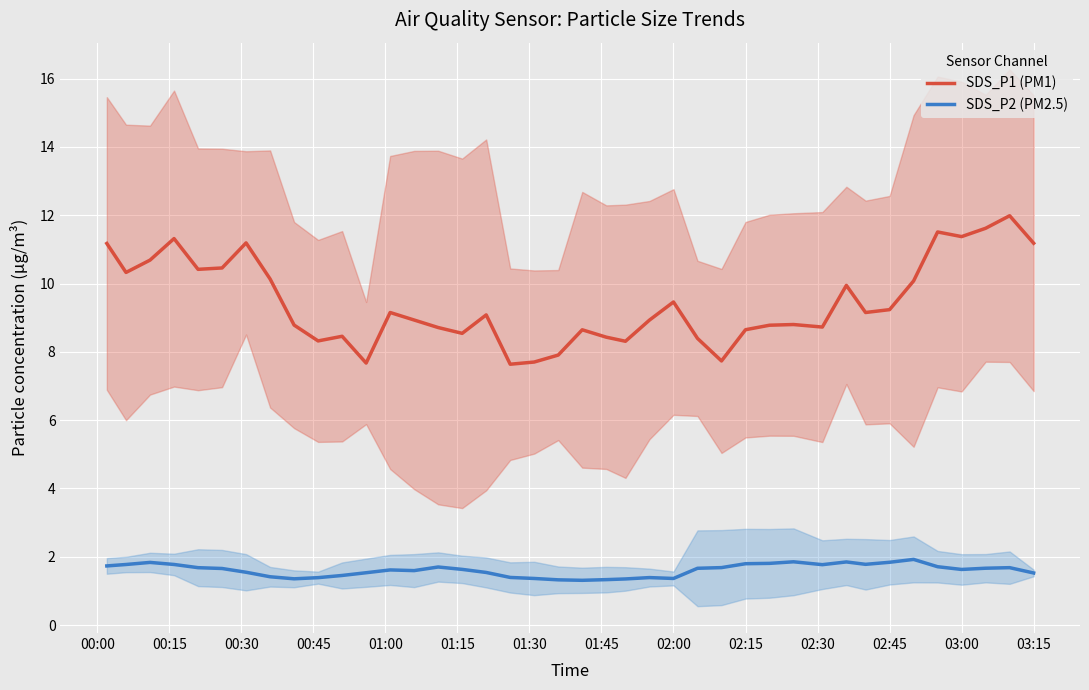

Which series has the largest total across all categories?

SDS_P1 (PM1)